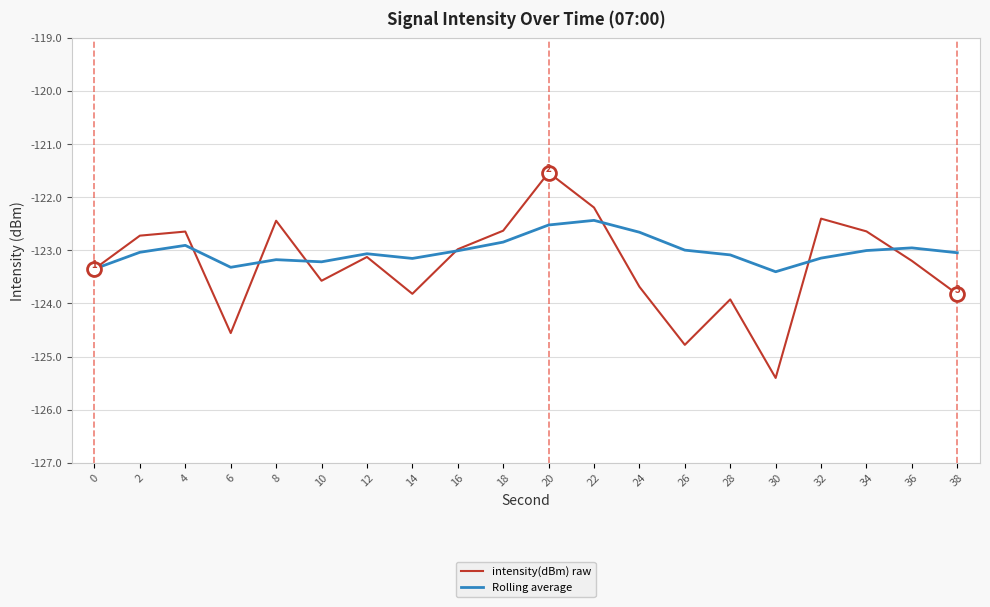

What is the average value of the Rolling average series?

-123.0